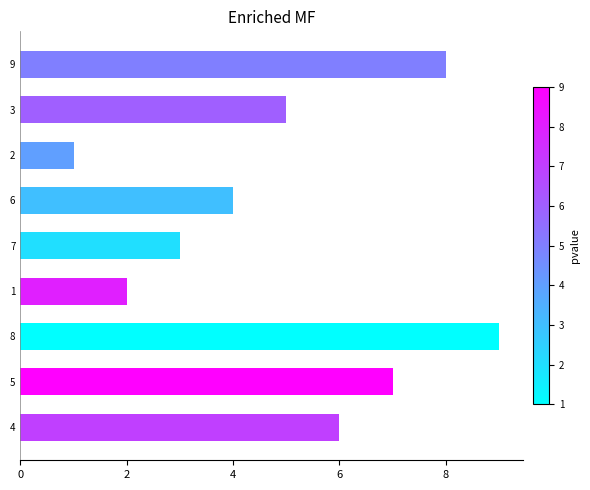

At which category does the chart reach its peak across all series?

8